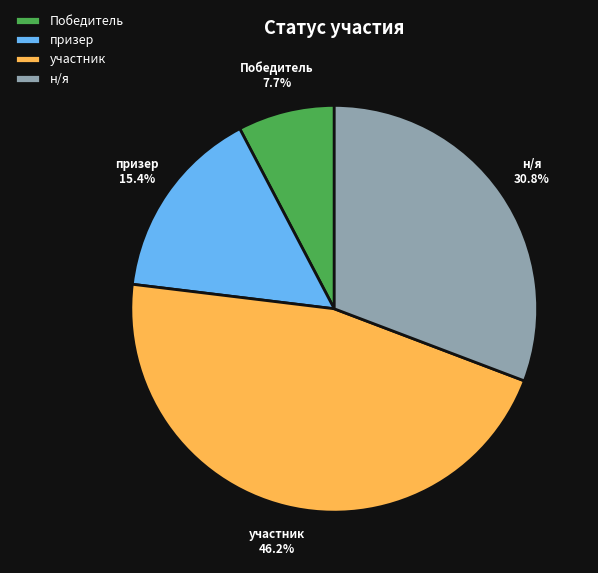

Which category has the biggest portion of the pie?

участник